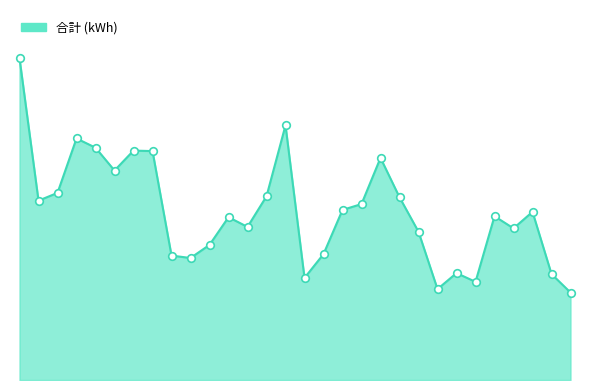

Is this an area chart (filled region under the line)?

Yes